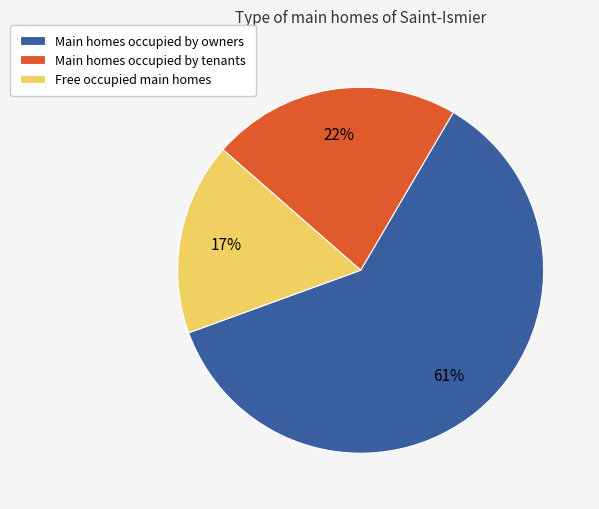

Is there any slice that represents more than half of the pie?

Yes